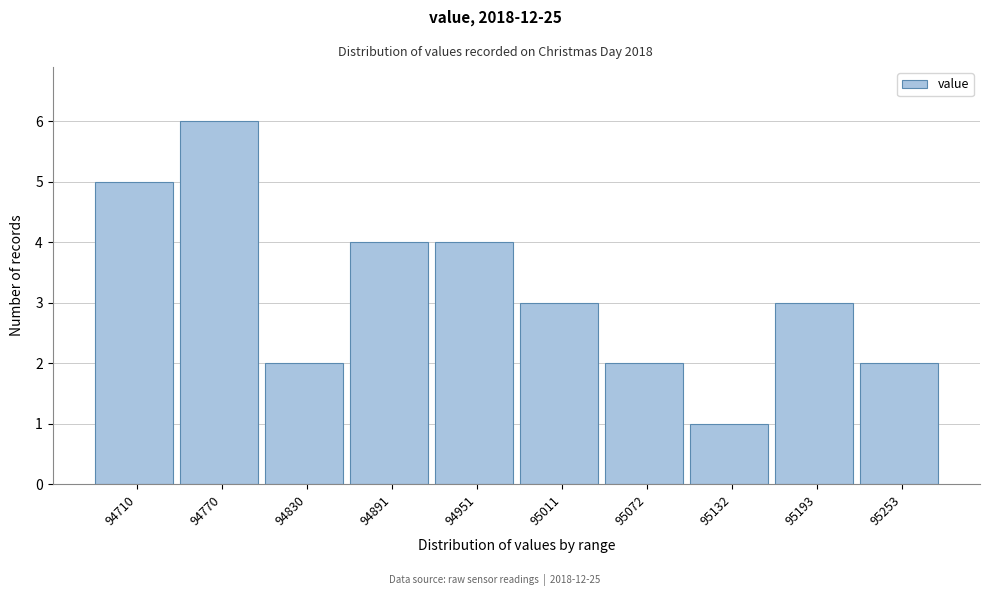

Reading left to right, list all the values displayed in this chart.

5	6	2	4	4	3	2	1	3	2